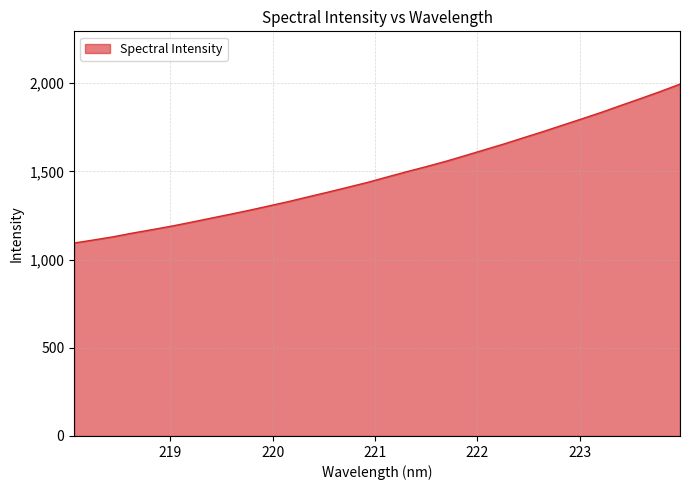

What is the greatest value displayed?

1994.2